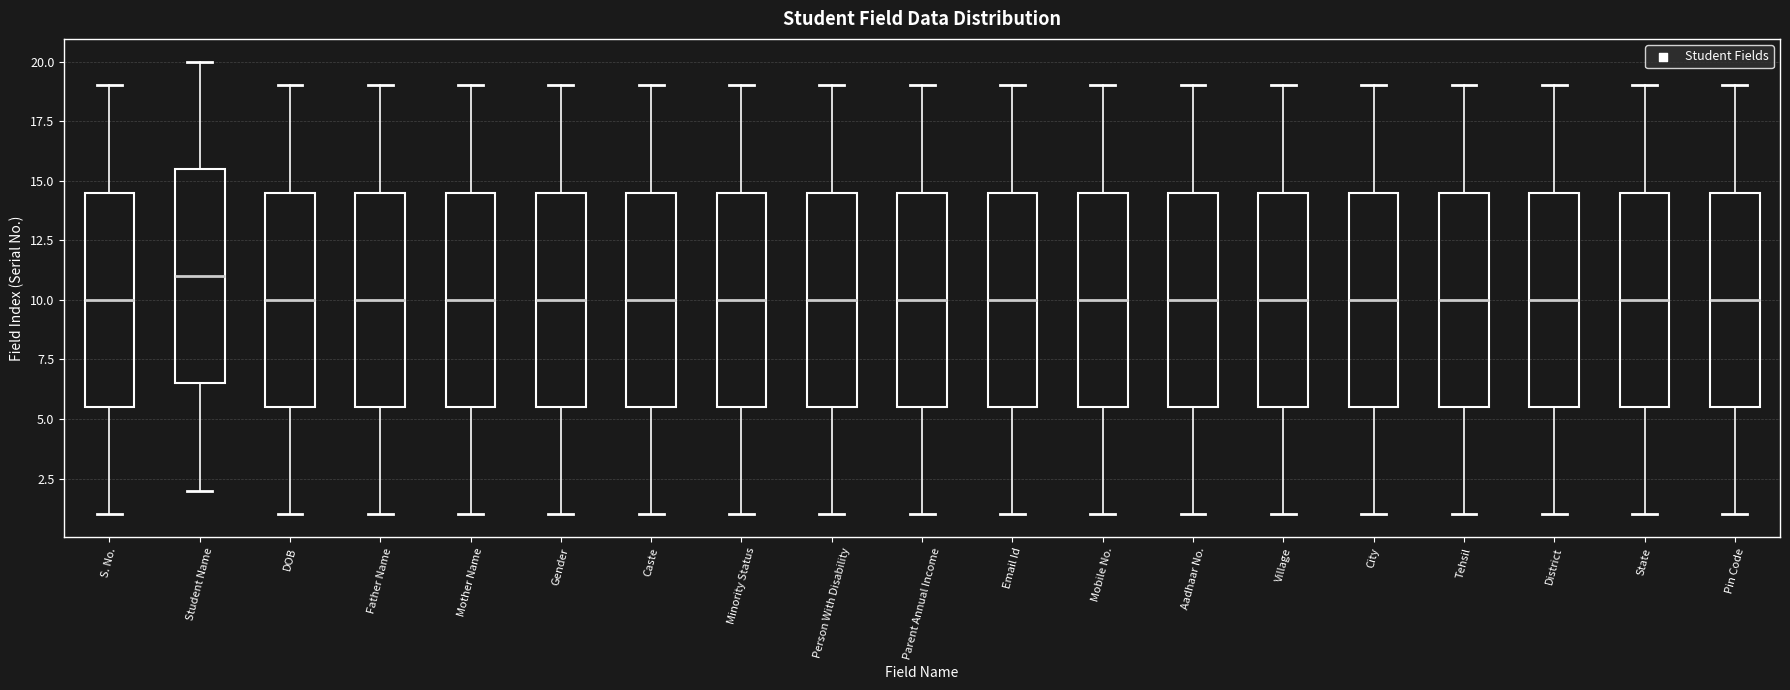

Where is the upper edge of the box for State on the y-axis? The values are not printed on the chart, so give them approximately, as read against the axis.

14.5